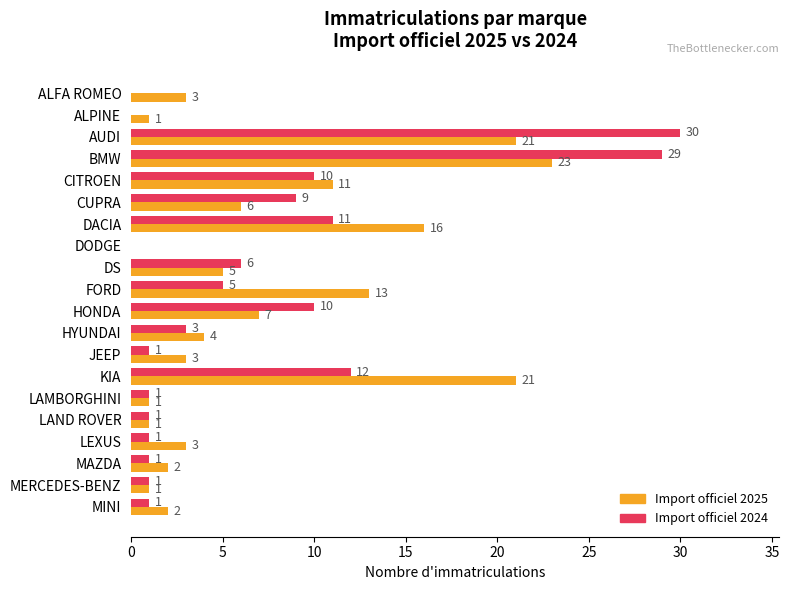

Where is Import officiel 2024 nearest to the value 15?

KIA